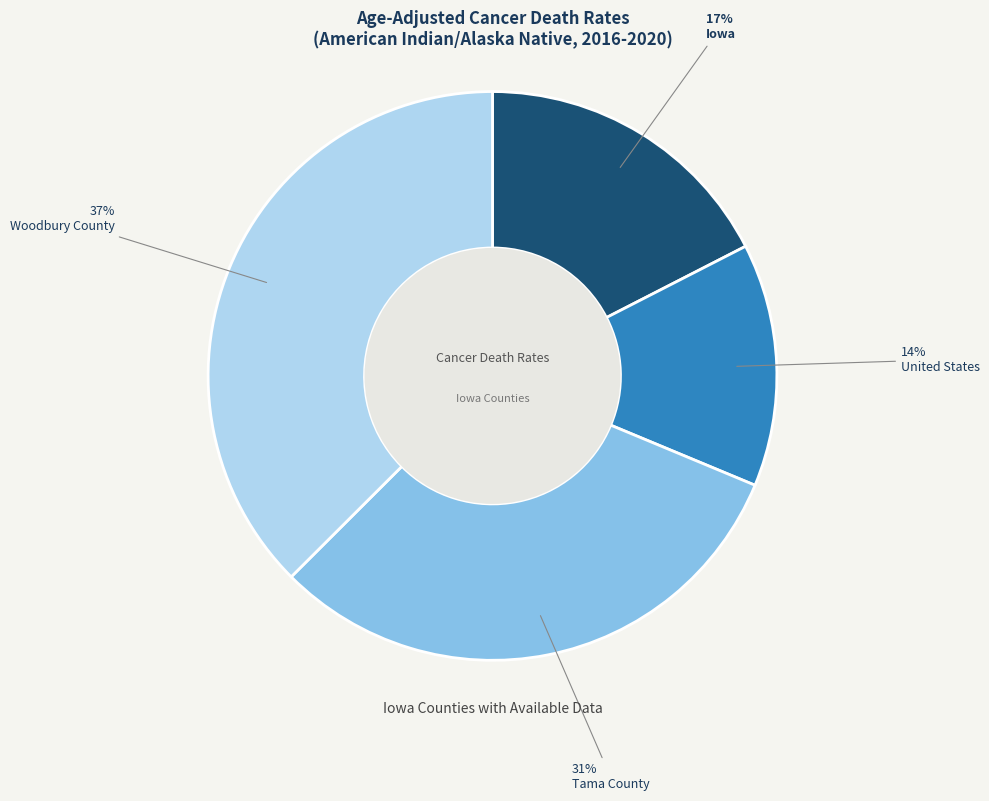

Is Iowa the majority of the pie?

No